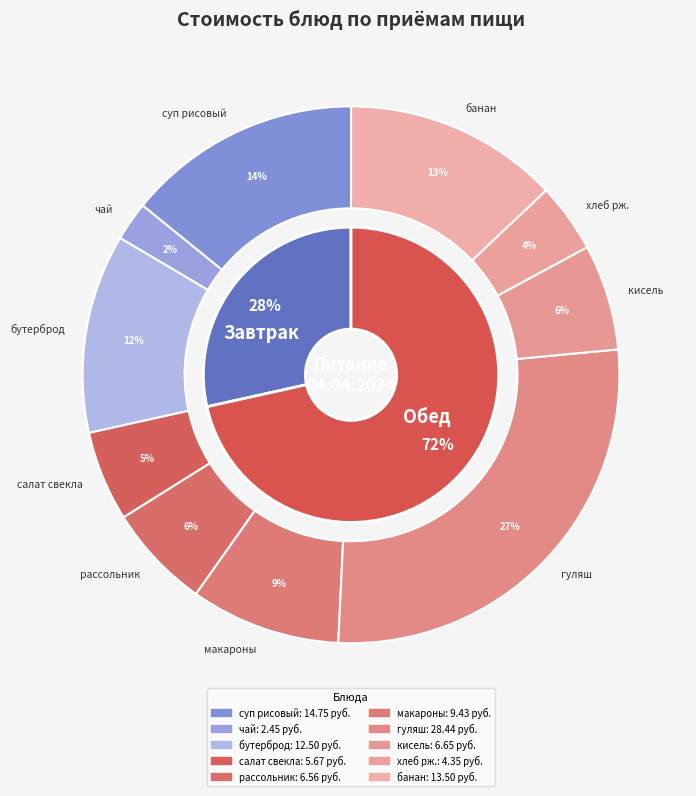

Is the sum of суп россольник со сметаной and чай с сахаром greater than half?

No